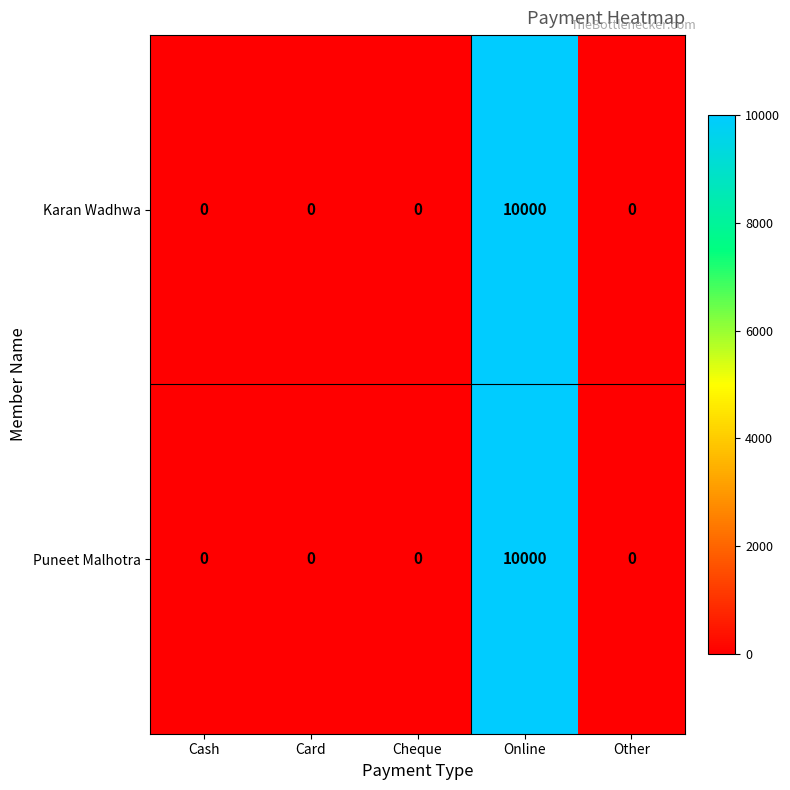

What is the sum of all Puneet Malhotra values?

10000